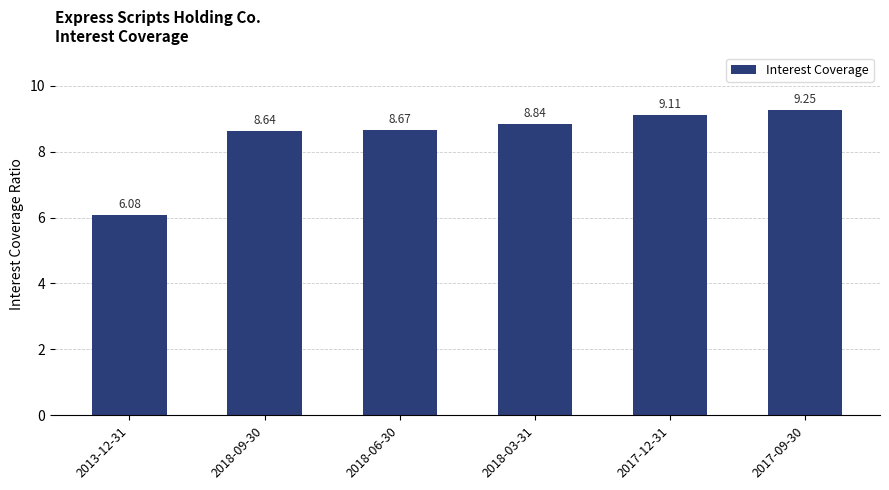

What is the difference between the second highest and second lowest values?

0.5